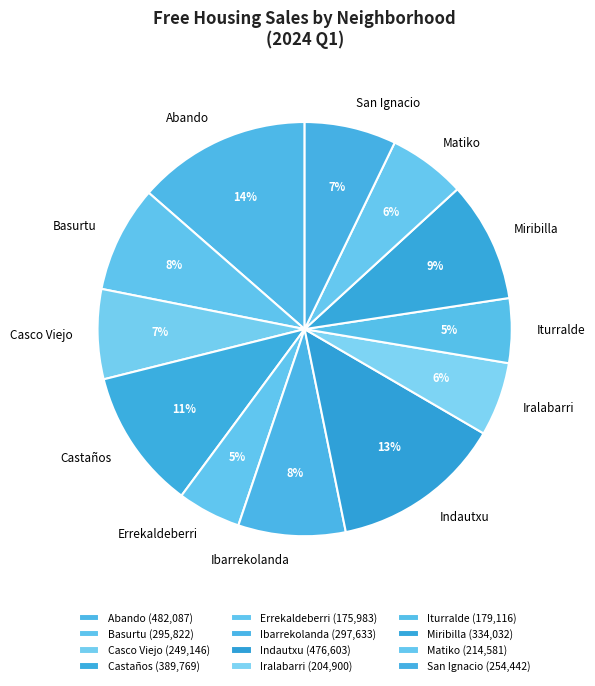

Count the number of slices in the pie.

12